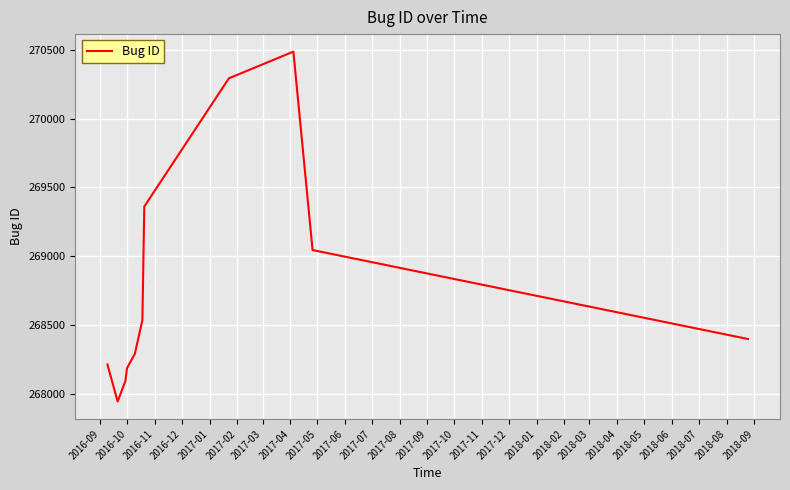

What is the maximum value shown in the chart?

270486